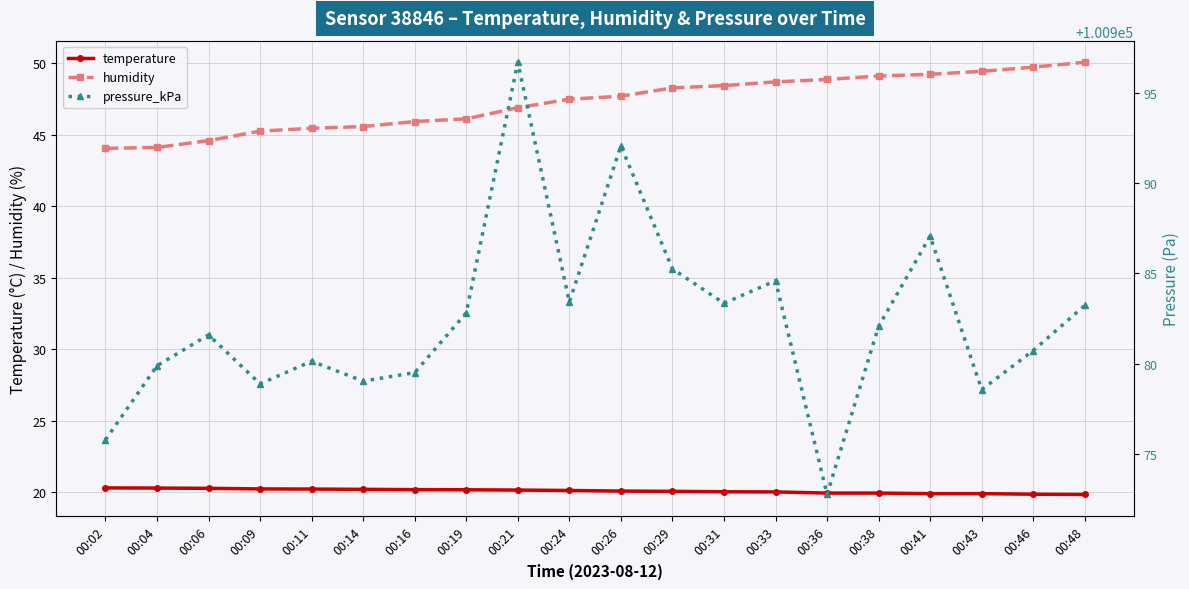

The humidity series shows 19.8 at 00:33. True or false?

False